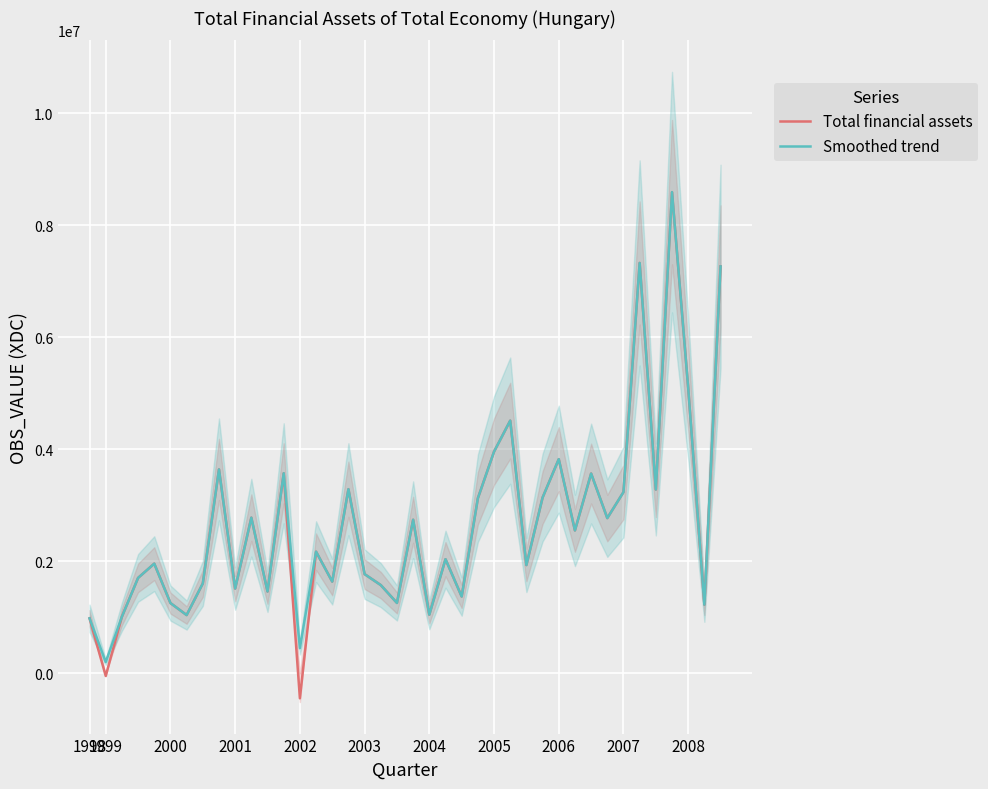

What are all the series names shown in the legend?

Total financial assets, Smoothed trend